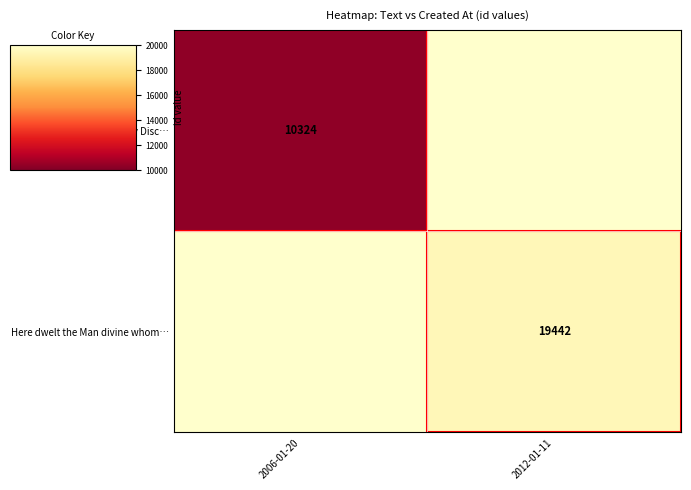

Is it true that But you my Friends, to my Disc… equals 10324 at 2006-01-20?

True